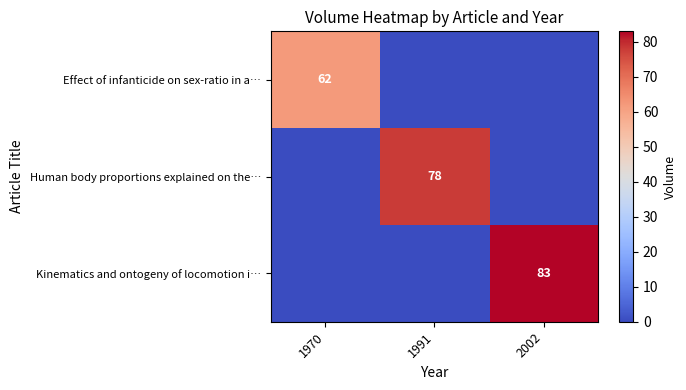

The Effect of infanticide on sex-ratio in a… series shows -29 at 1991. True or false?

False